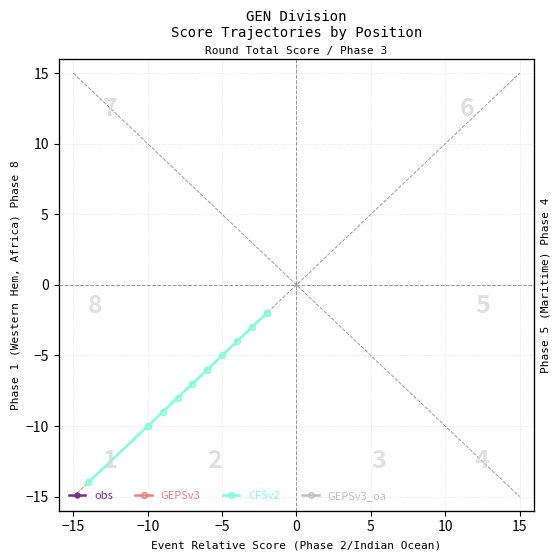

True or false: CFSv2 and obs cross at least once.

False